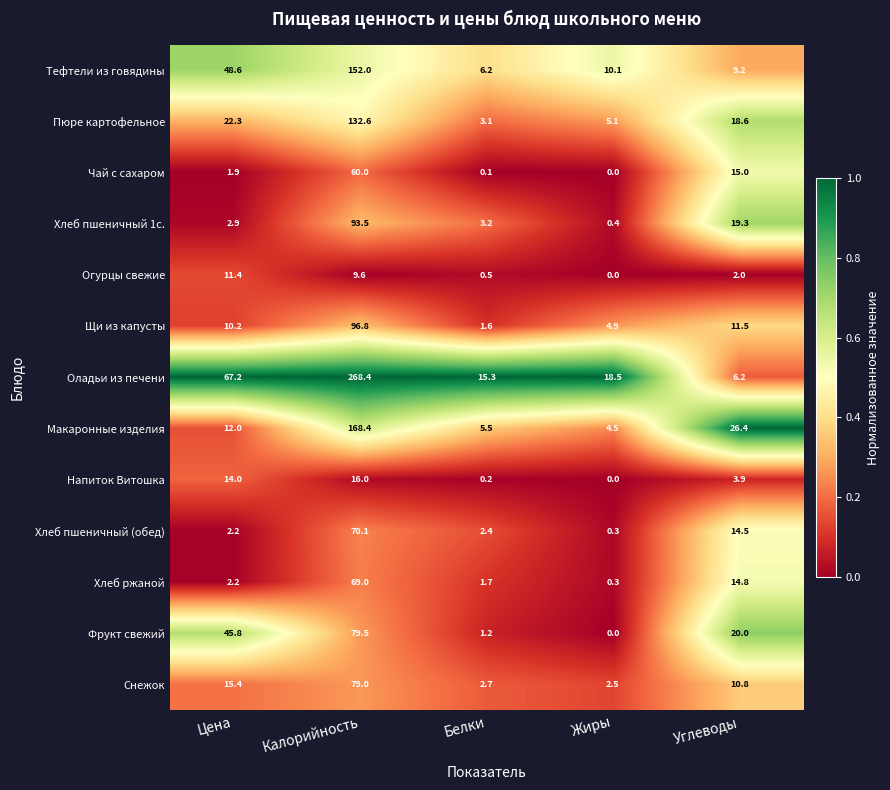

Rank the series by their maximum value, from lowest to highest.

Огурцы свежие, Напиток Витошка, Чай с сахаром, Хлеб ржаной, Хлеб пшеничный (обед), Снежок, Фрукт свежий, Хлеб пшеничный 1с., Щи из капусты, Пюре картофельное, Тефтели из говядины, Макаронные изделия, Оладьи из печени